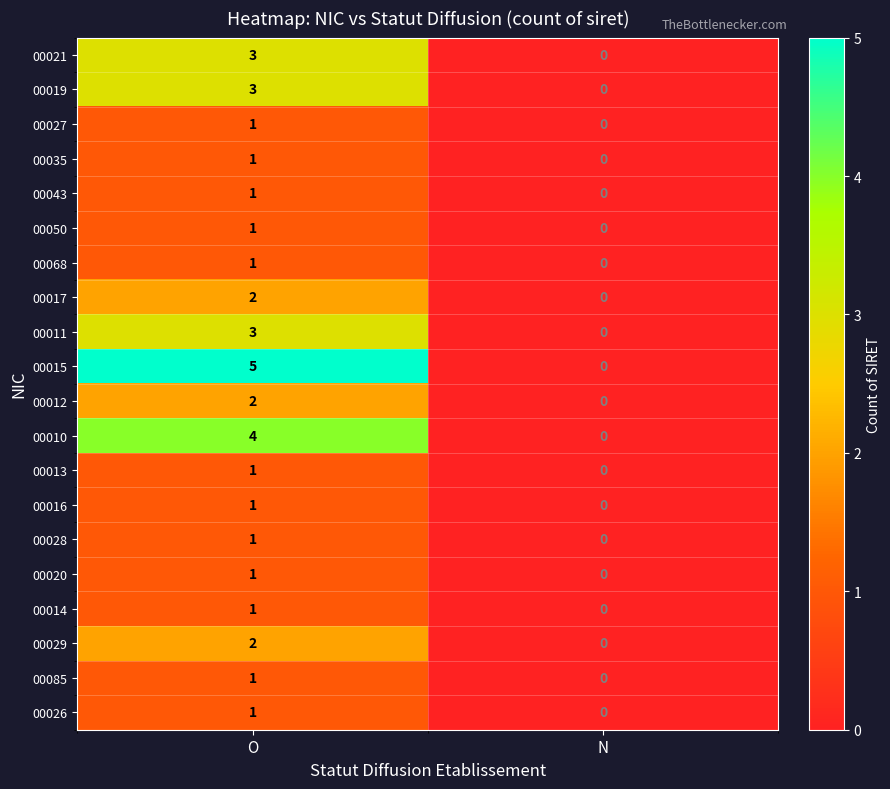

True or false: 00010 has a value of 0 at N.

True